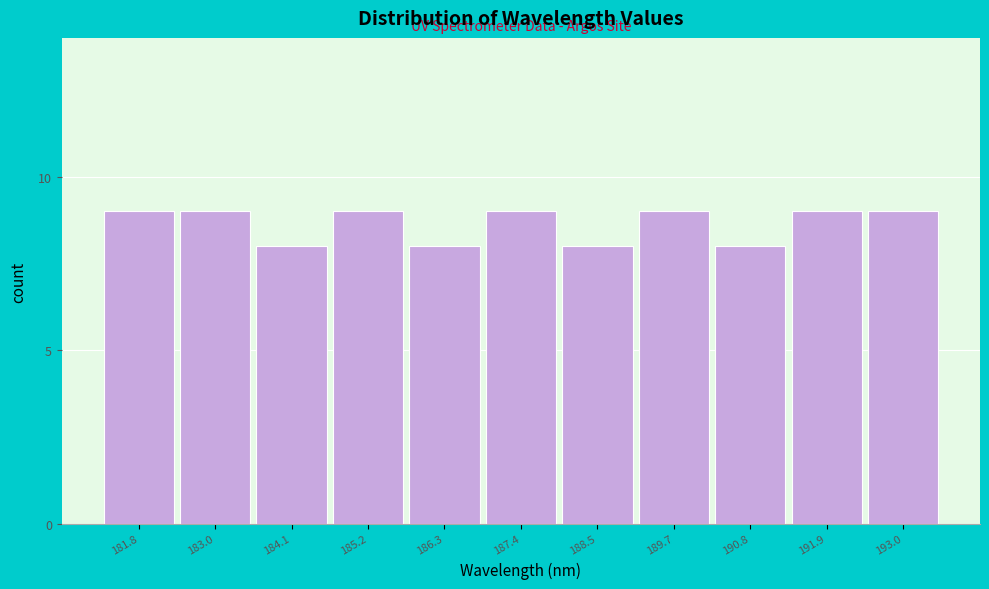

Reading right to left, list all the values displayed in this chart.

9	9	8	9	8	9	8	9	8	9	9